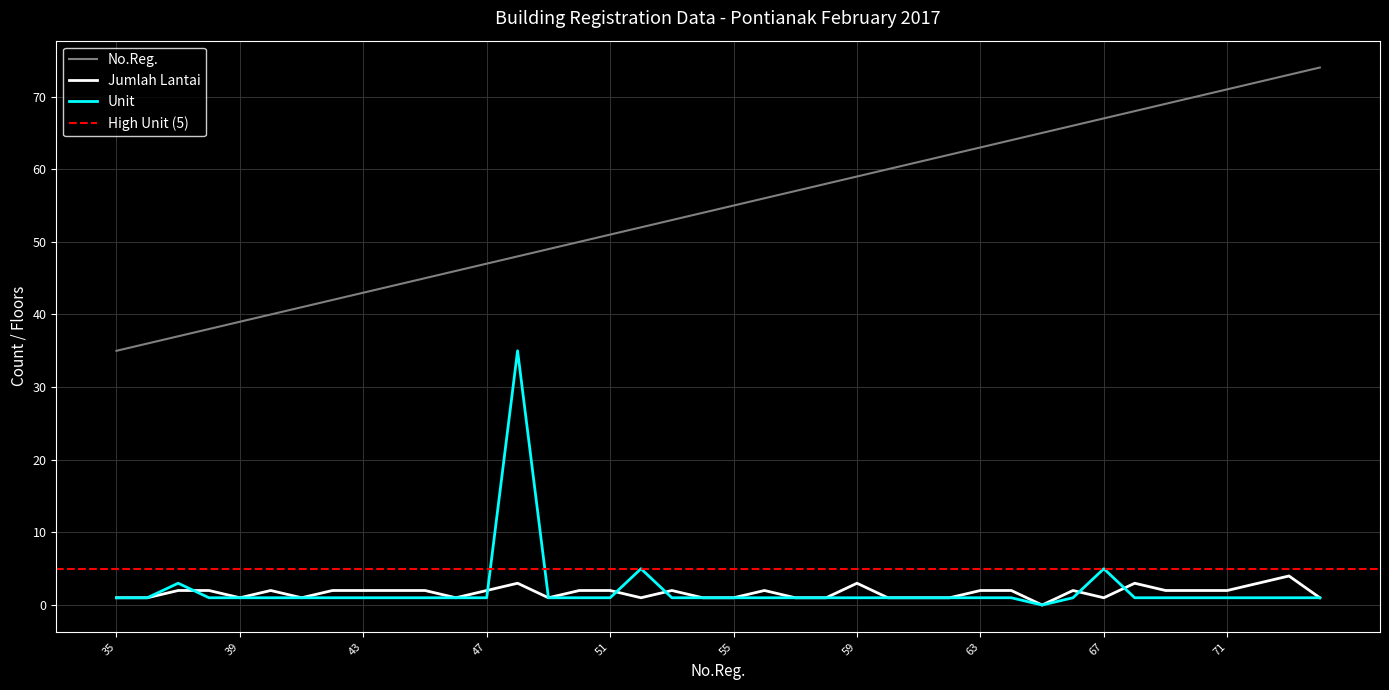

Between which two adjacent categories do Jumlah Lantai and Unit first intersect?

37 and 38